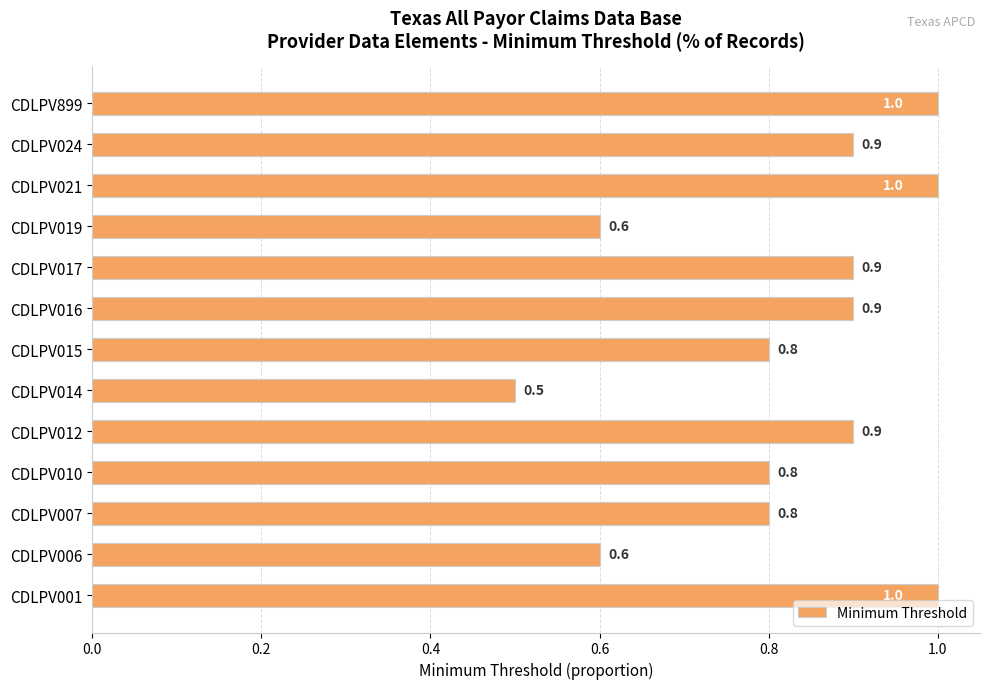

What is the difference between the second highest and second lowest values?

0.4